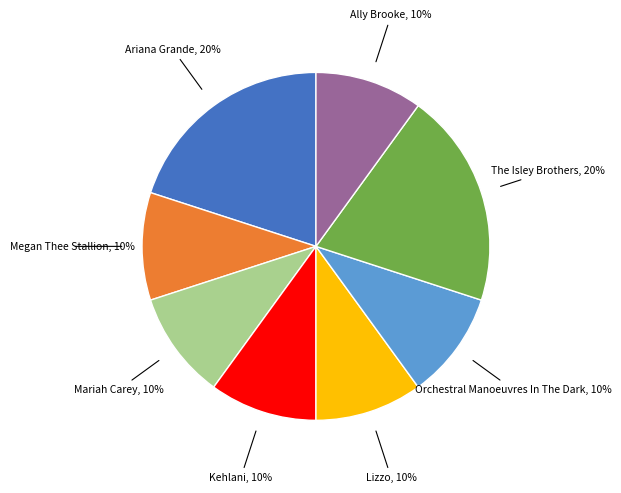

To the nearest percent, what is the difference between the largest and smallest slice percentages?

10%